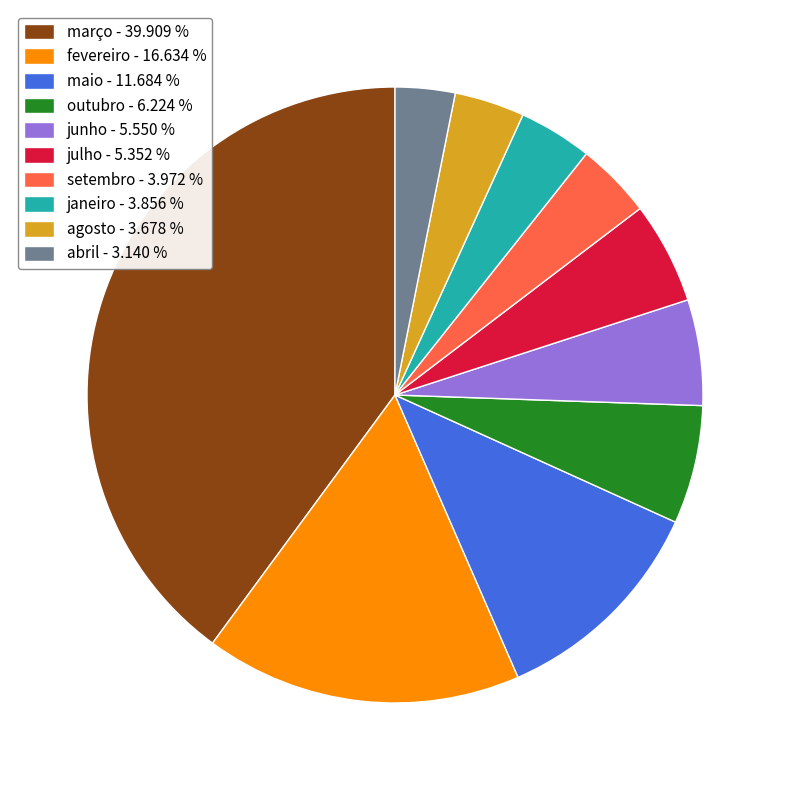

Is there a majority slice in this chart?

No